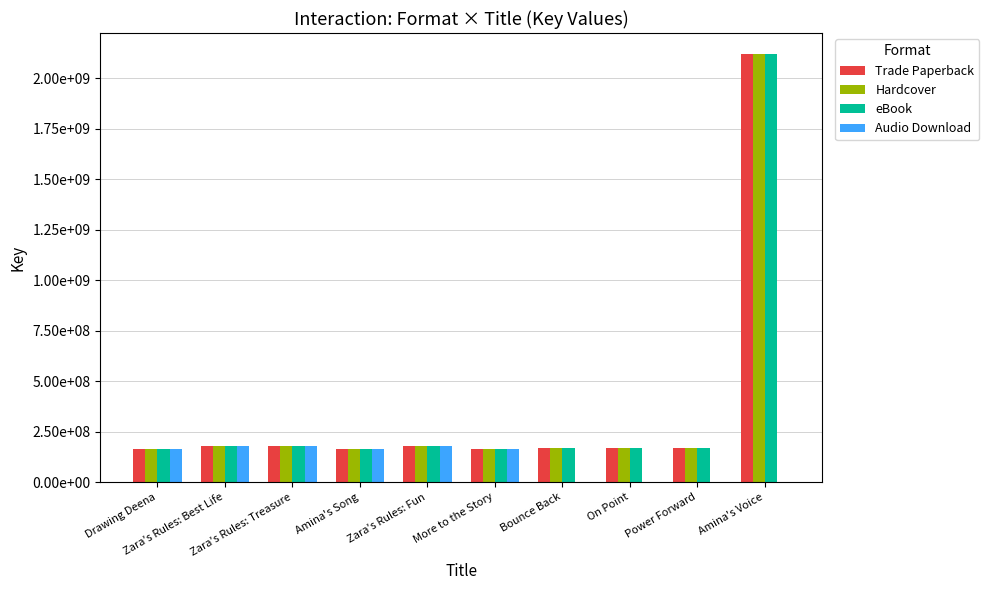

Are the bars grouped side by side (vs. stacked)?

Yes